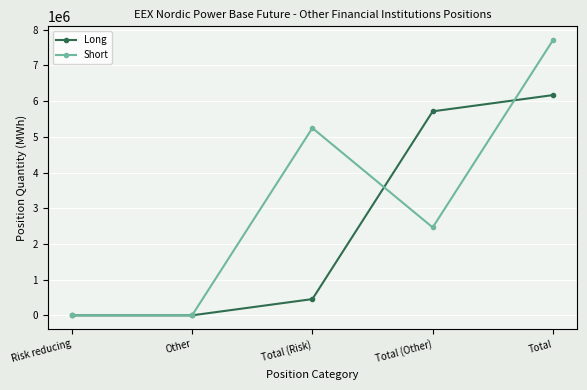

The value of Short at Total is 7710251. True or false?

True